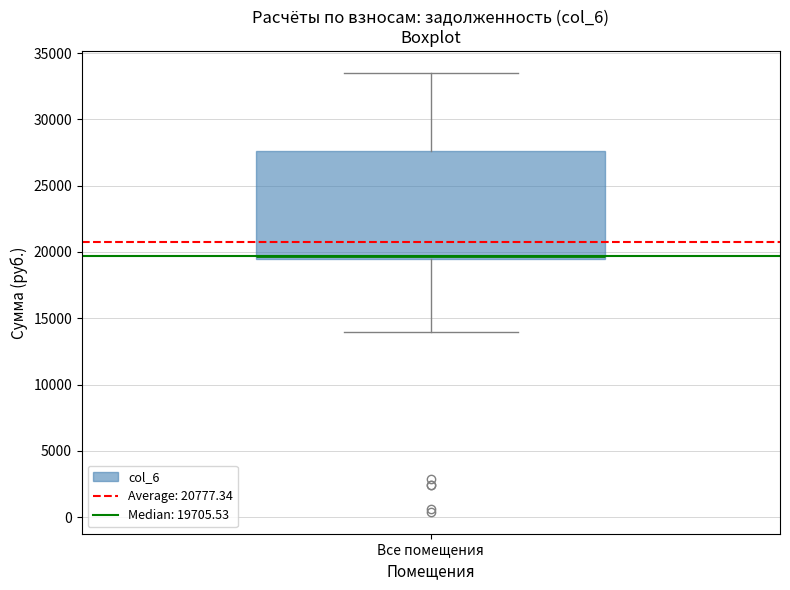

Transcribe this box plot: give where the median line is, the range the box spans, and where the two whiskers end, as read against the y-axis. The values are not printed on the chart, so give them approximately, as read against the axis.

median 19500 (just above the box's lower edge), box 19500 to 27500, whiskers 14000 to 33500